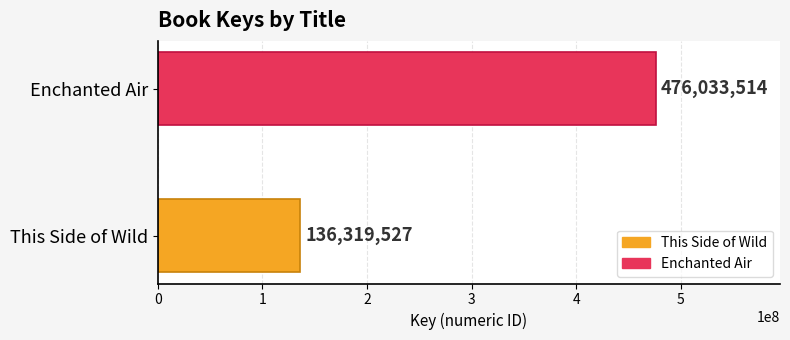

The value at This Side of Wild is 136319527. True or false?

True